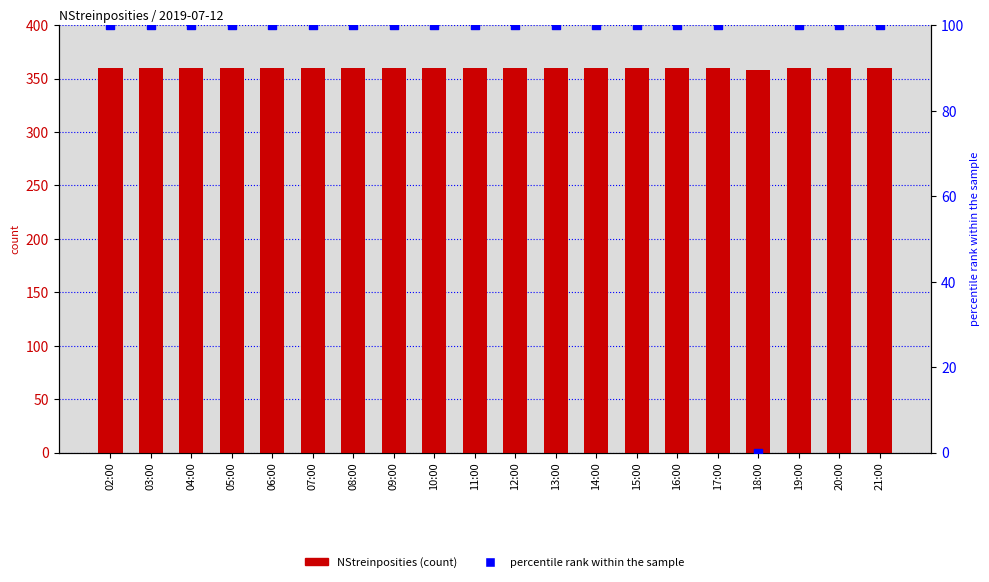

Which series has the largest Y range (max minus min)?

percentile rank within the sample